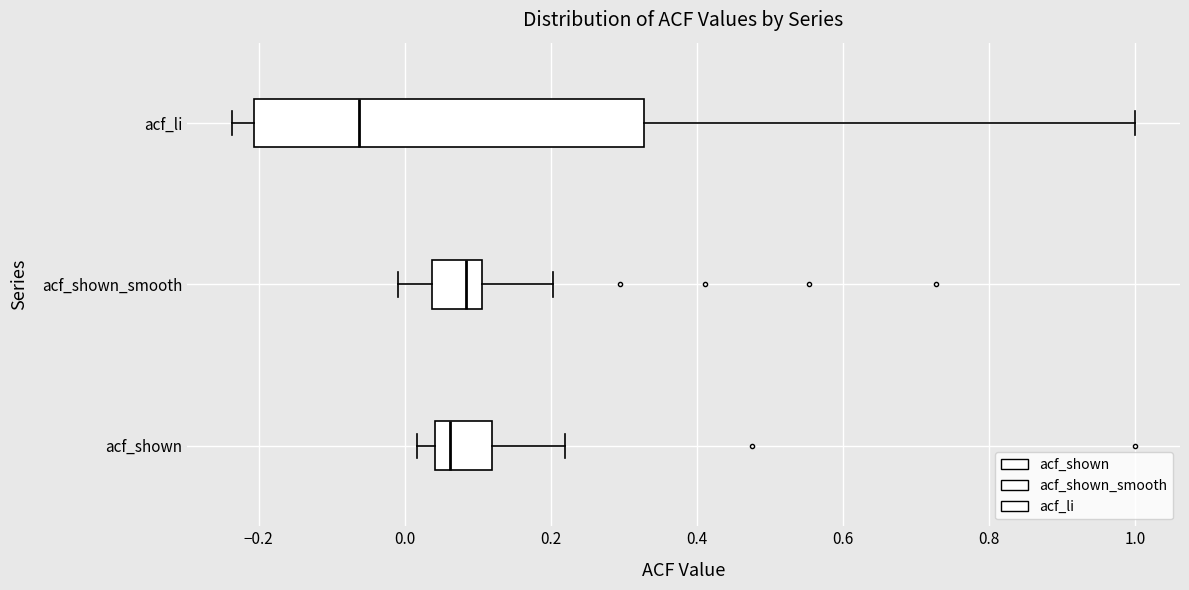

Where does the right whisker of the box for acf_shown_smooth end on the x-axis? The values are not printed on the chart, so give them approximately, as read against the axis.

0.20